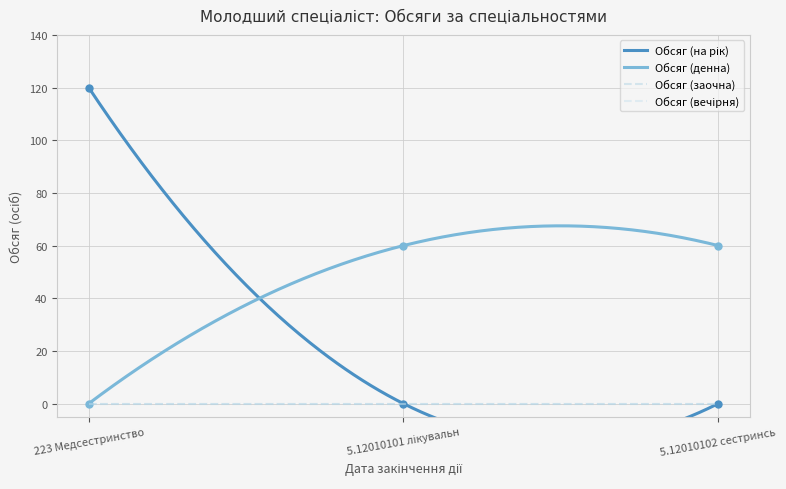

True or false: Обсяг (денна) has a value of 34 at 5.12010101 лікувальн.

False